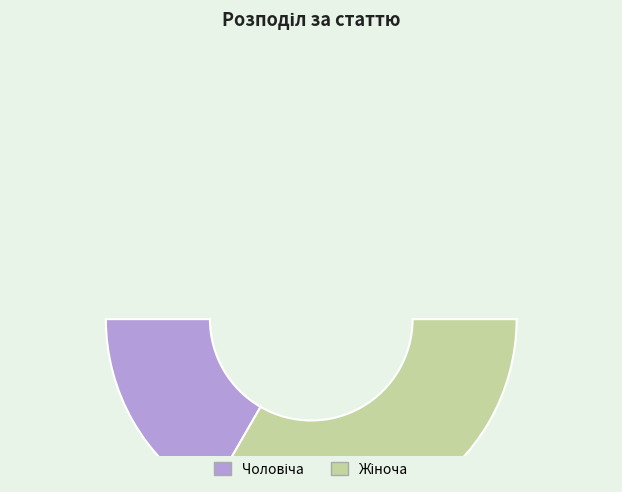

How many slices are in this pie chart?

2